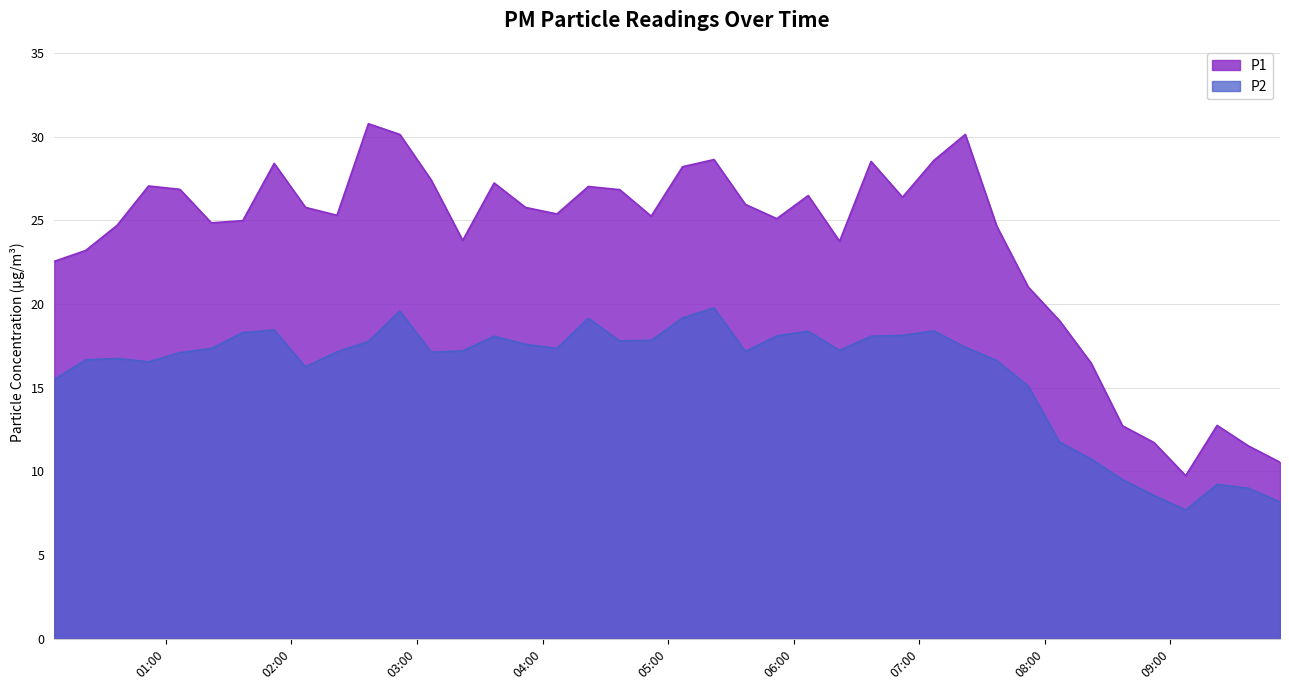

Reading right to left, extract all data points from this chart.

P1: 10.6	11.5	12.8	9.8	11.7	12.7	16.5	19.0	21.0	24.6	30.1	28.6	26.4	28.5	23.8	26.5	25.1	25.9	28.6	28.2	25.2	26.8	27.0	25.4	25.8	27.2	23.8	27.4	30.1	30.8	25.3	25.8	28.4	25.0	24.9	26.9	27.1	24.7	23.2	22.6
P2: 8.2	9.0	9.2	7.7	8.6	9.5	10.8	11.8	15.1	16.6	17.4	18.4	18.1	18.1	17.2	18.4	18.1	17.2	19.8	19.2	17.8	17.8	19.1	17.4	17.6	18.1	17.2	17.1	19.6	17.8	17.1	16.2	18.4	18.3	17.4	17.1	16.6	16.8	16.7	15.5